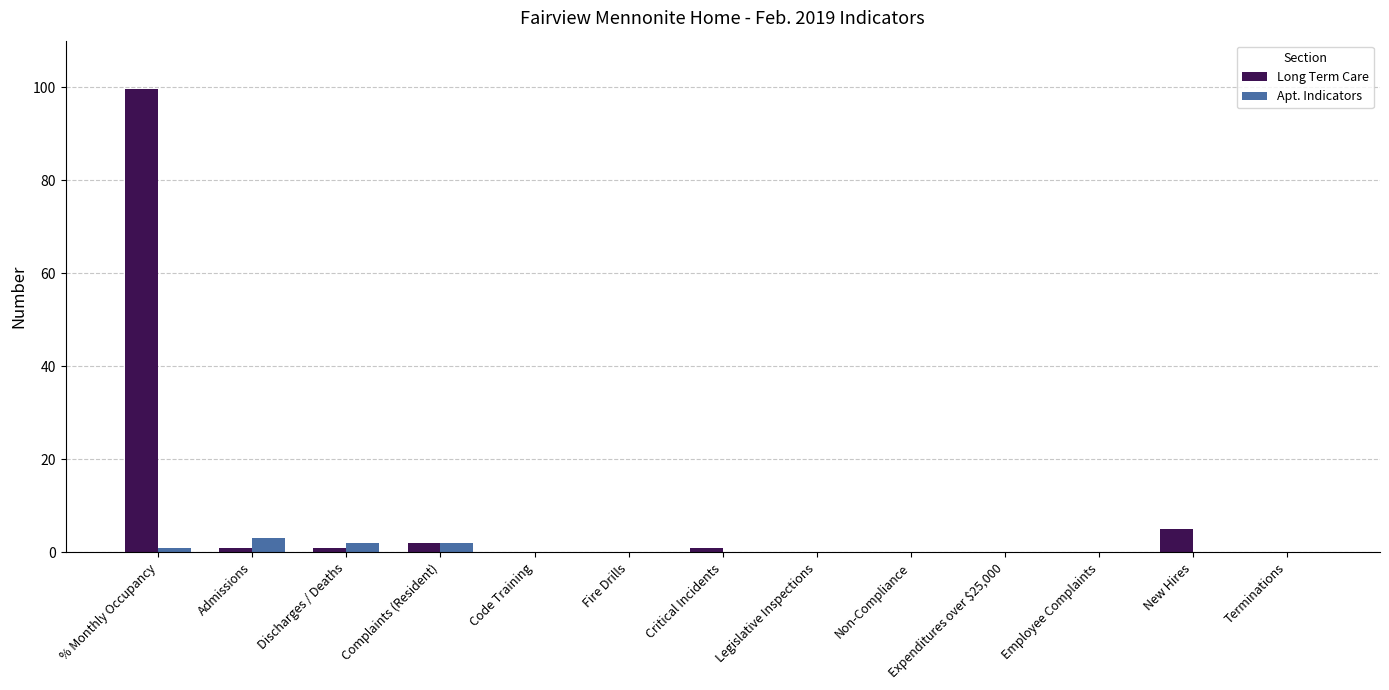

At which category is the sum across all series the highest?

% Monthly Occupancy